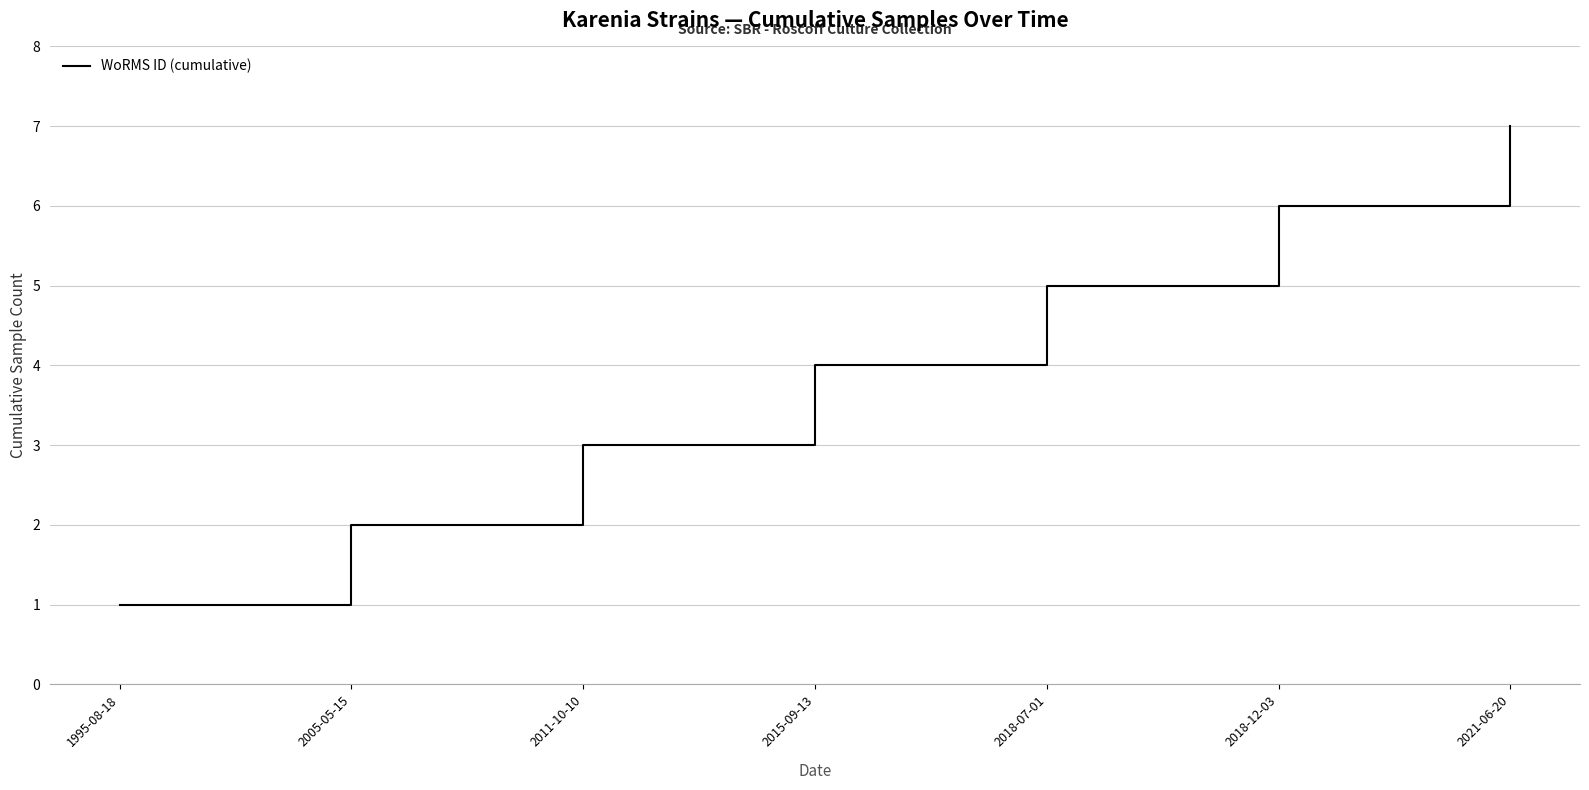

Reading left to right, list all the values displayed in this chart.

1	2	3	4	5	6	7